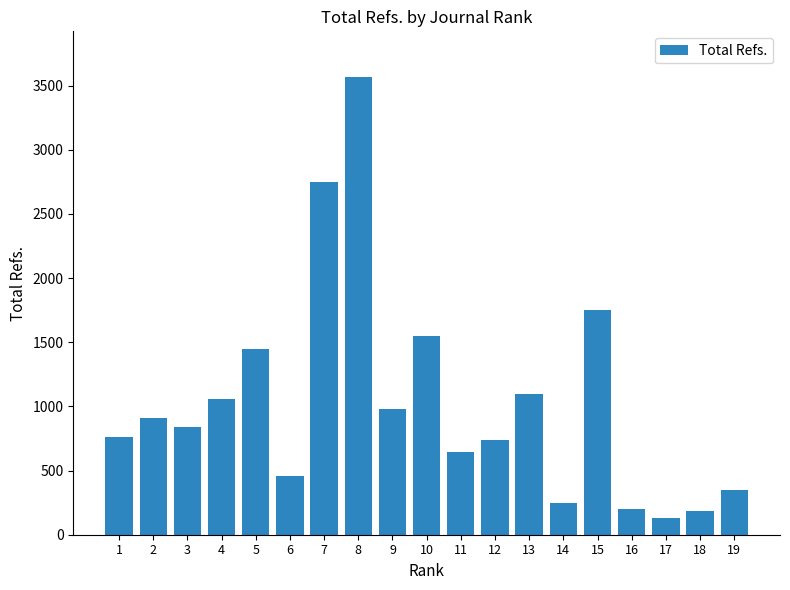

What is the change in value from 4 to 13?

+42